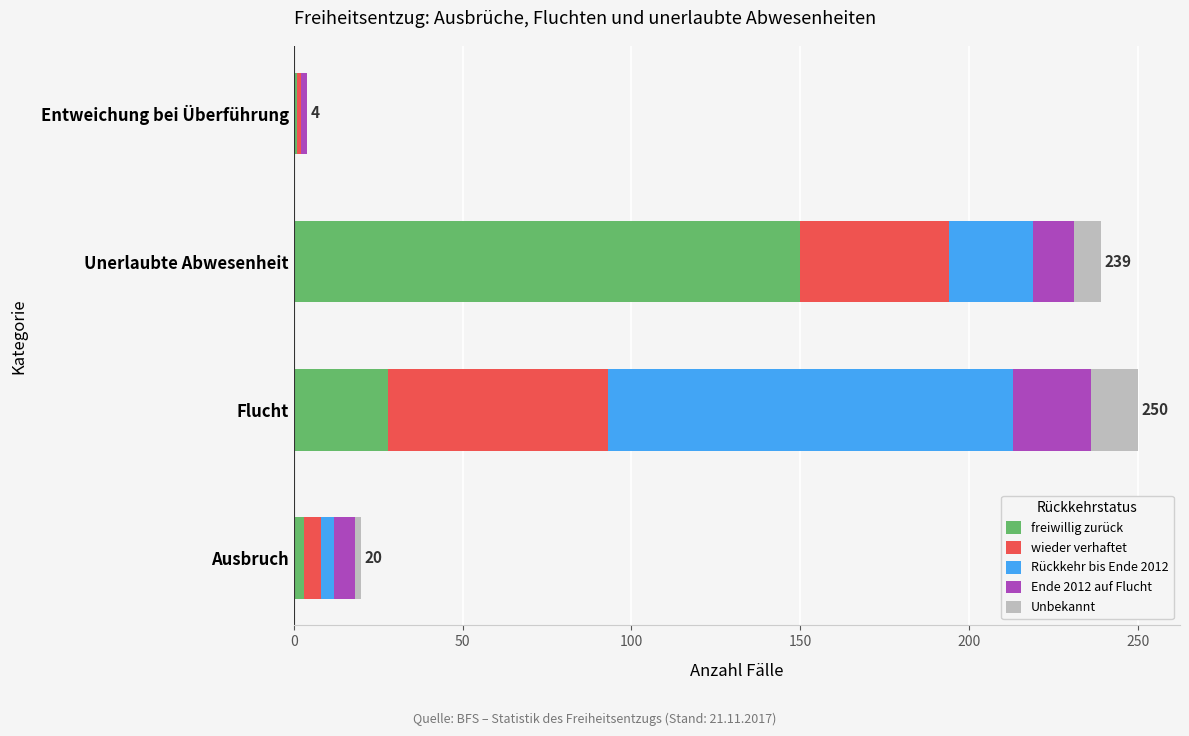

What is the total value across all series at Unerlaubte Abwesenheit?

239